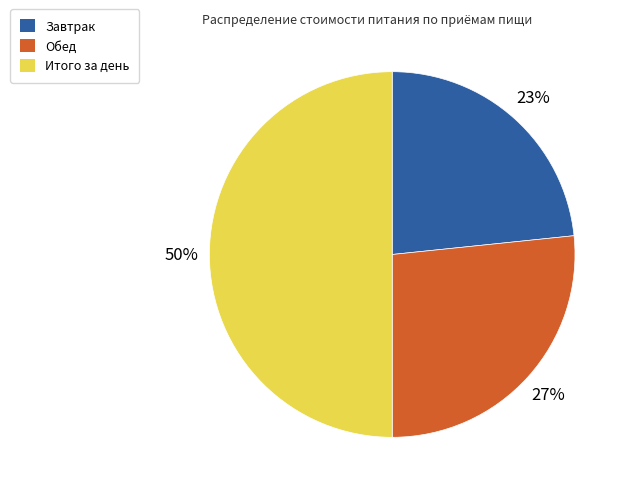

To the nearest percent, what is the average slice percentage?

33%